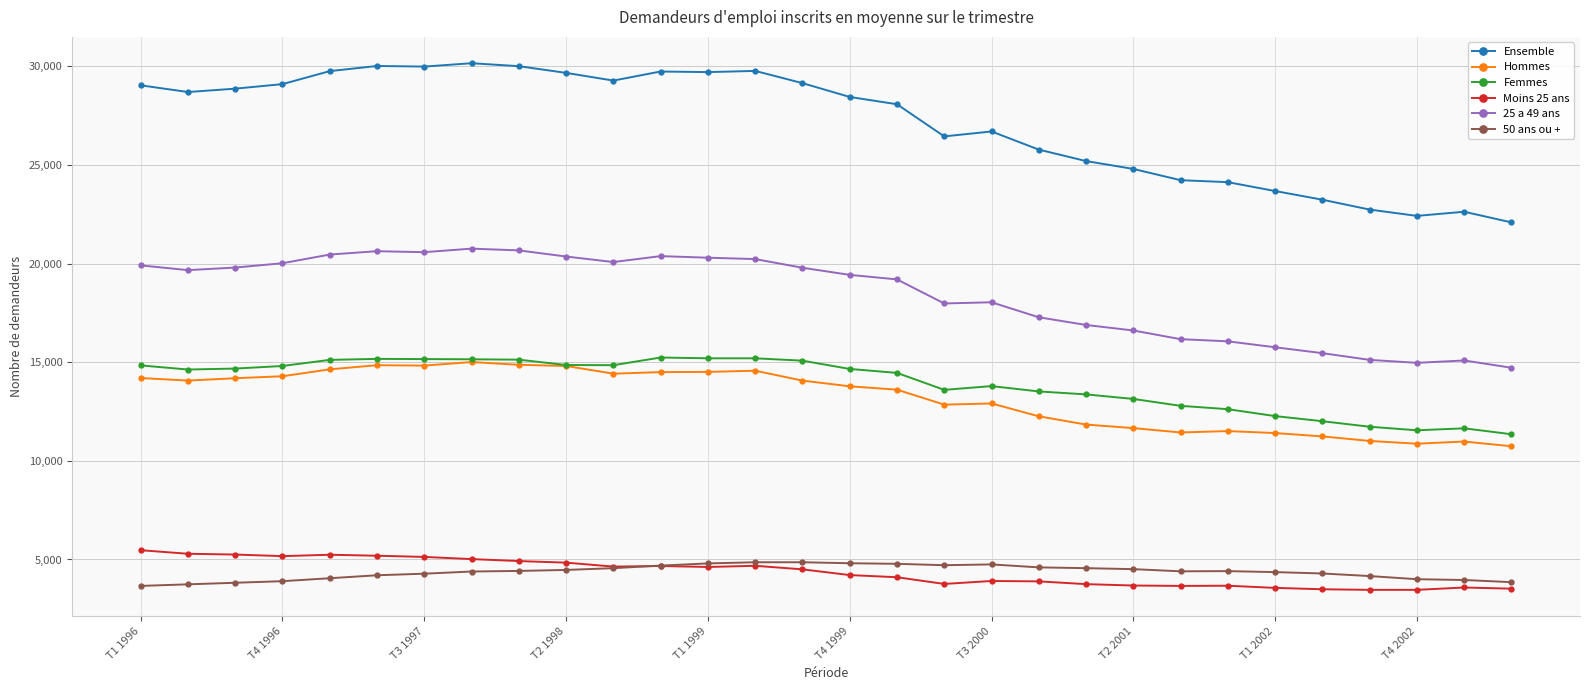

What is the difference between the maximum and second lowest values in the Ensemble series?

7740